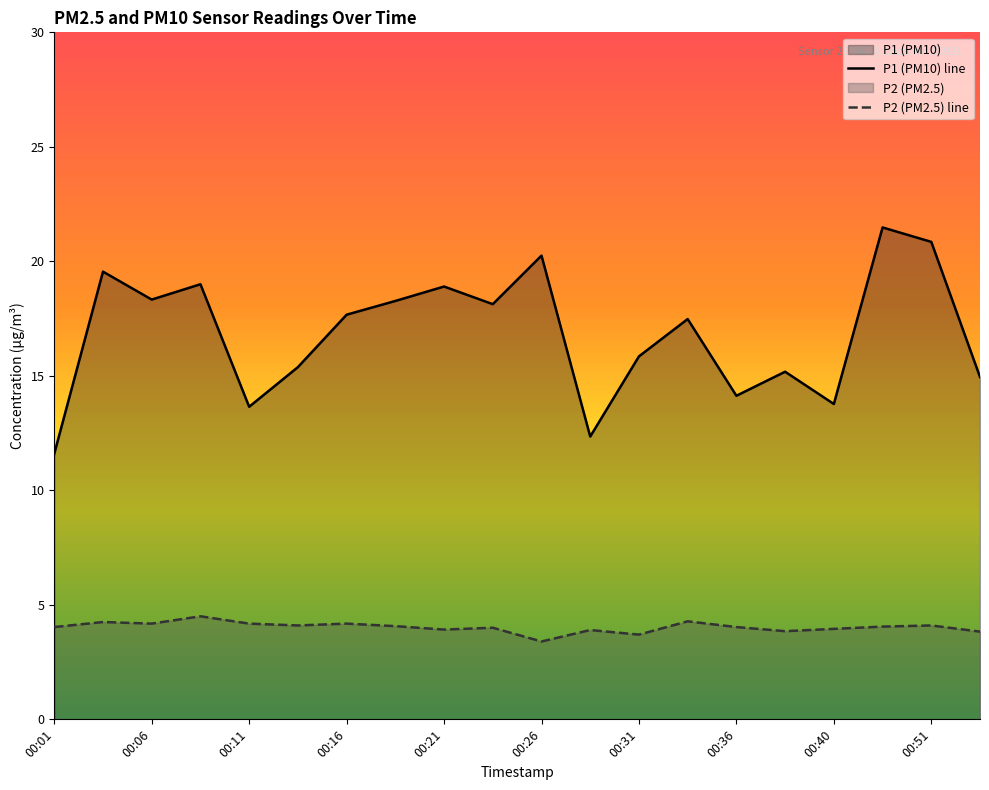

Does the chart display data point markers on the line(s)?

No